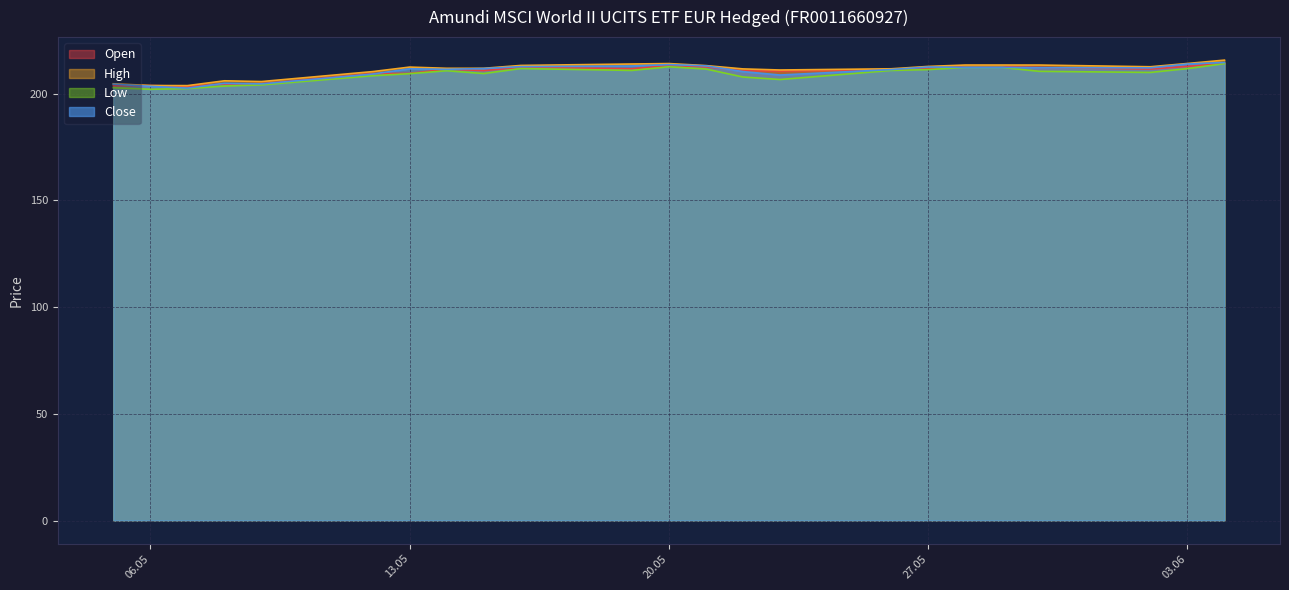

What are all the series names shown in the legend?

Open, High, Low, Close